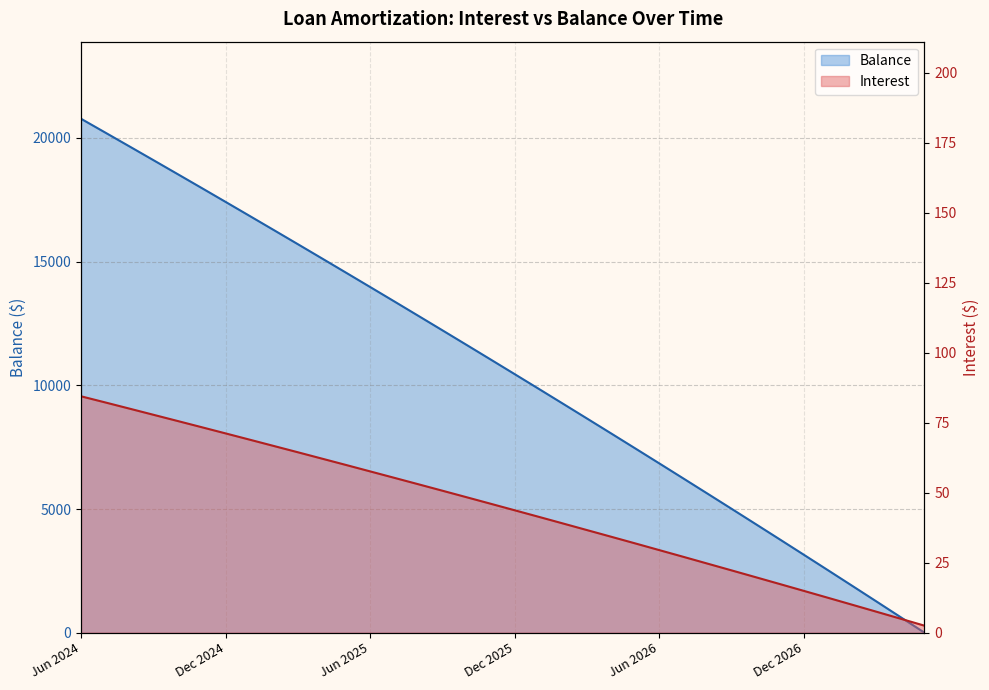

What is the label of the 25th point from the right?

May 2025